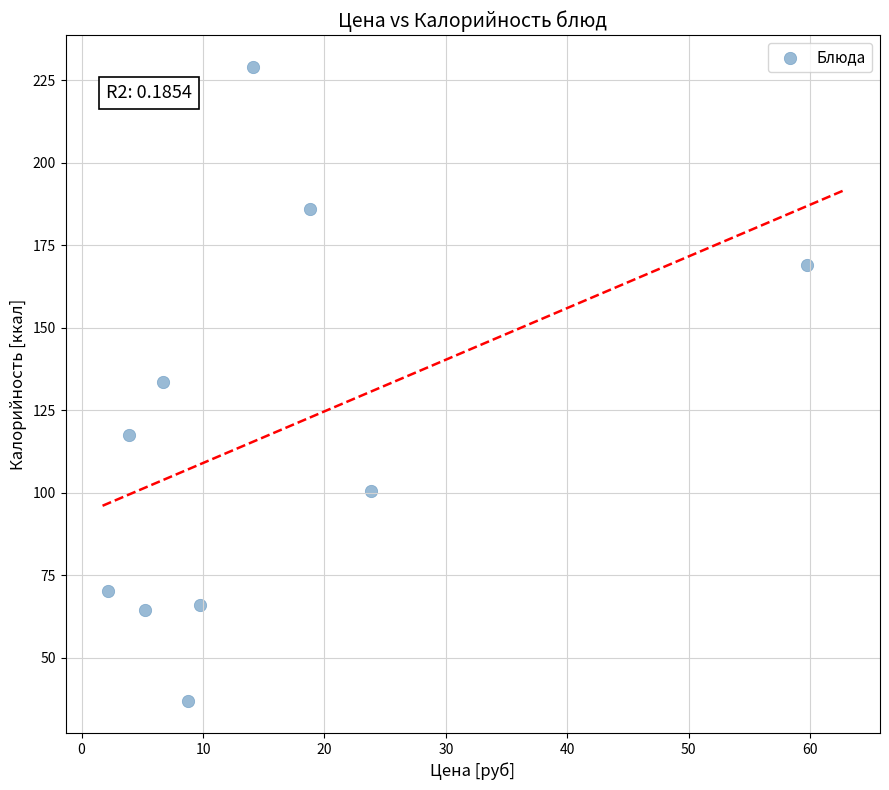

What is the range of Y values (max minus min)?

192.2